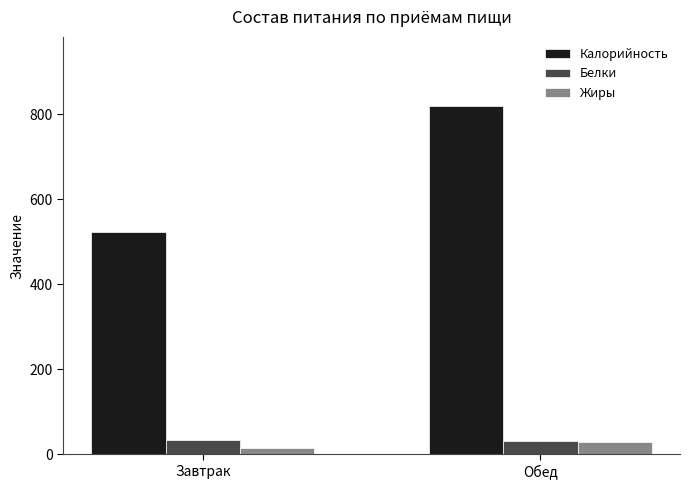

Which category has the lowest value across all series?

Завтрак